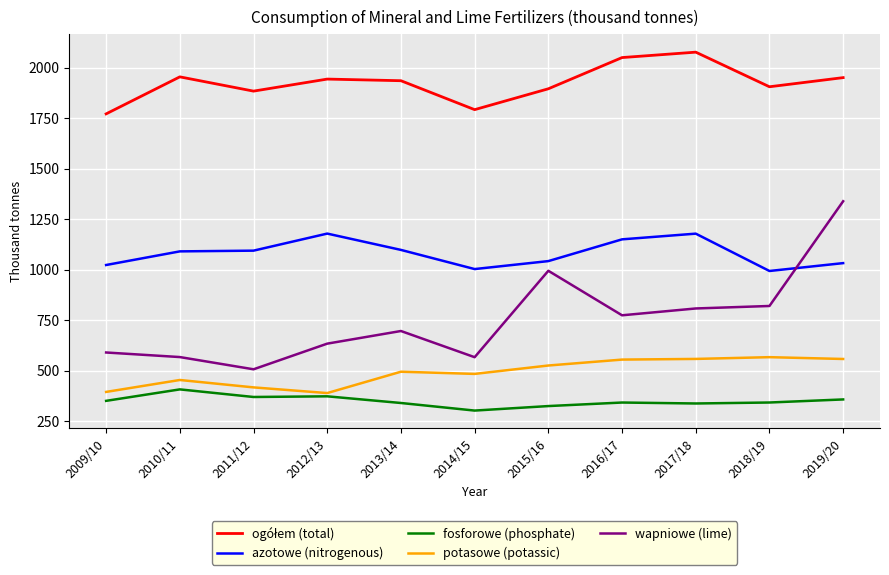

At which label does wapniowe (lime) reach its minimum?

2011/12